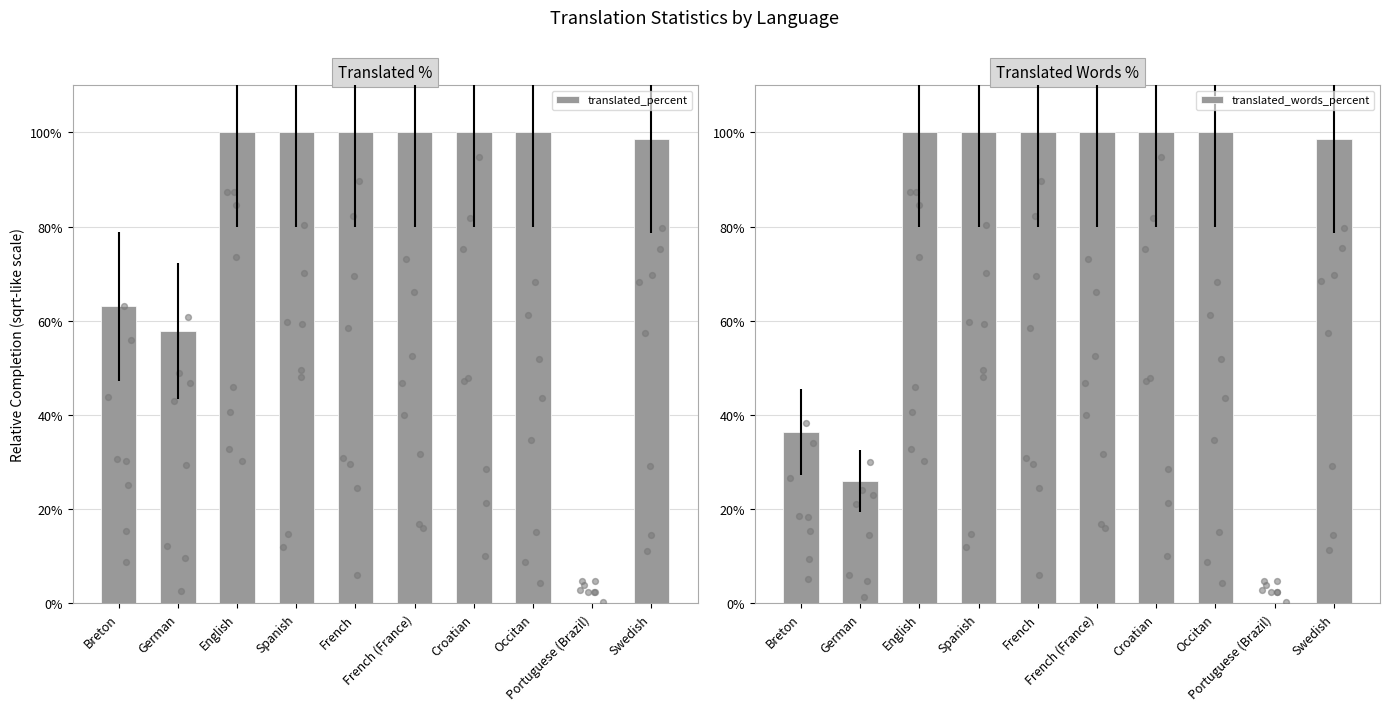

Which series reaches the maximum Y coordinate?

translated_percent